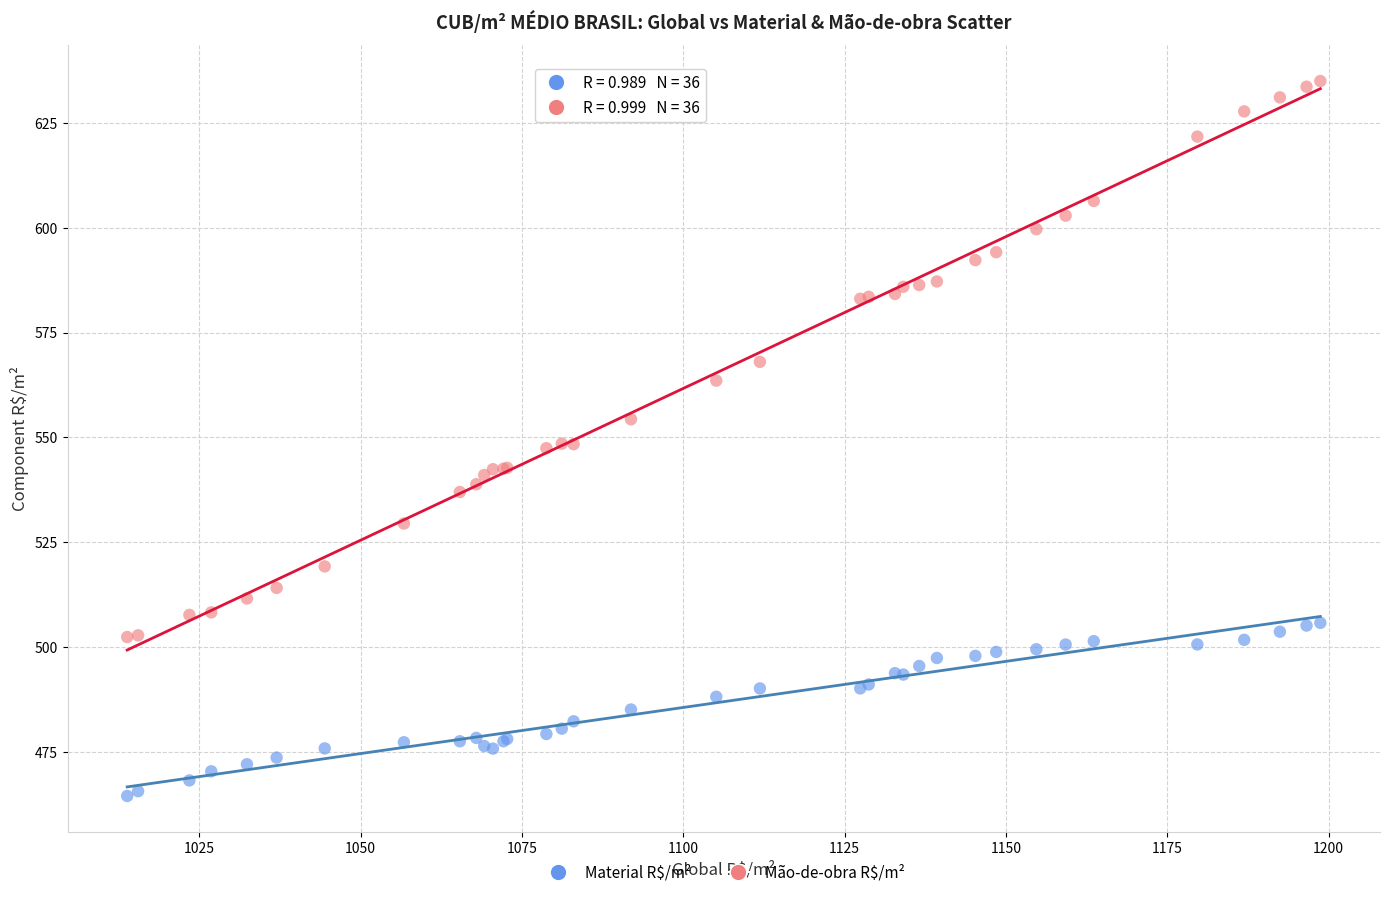

Which series reaches the maximum Y coordinate?

Mão-de-obra R$/m²